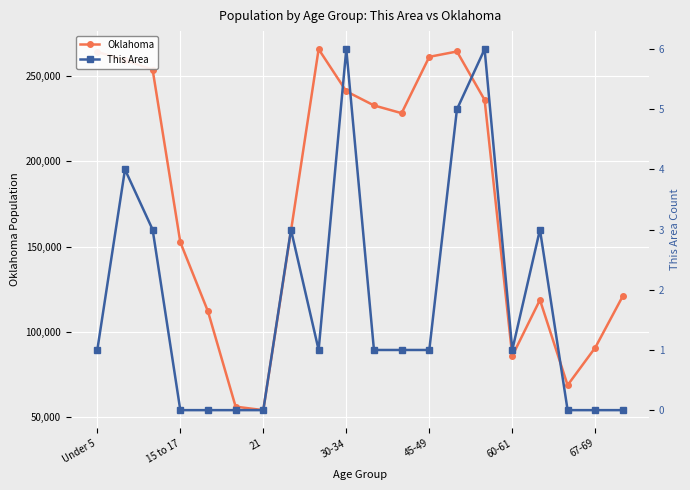

True or false: This Area and Oklahoma intersect in this chart.

False